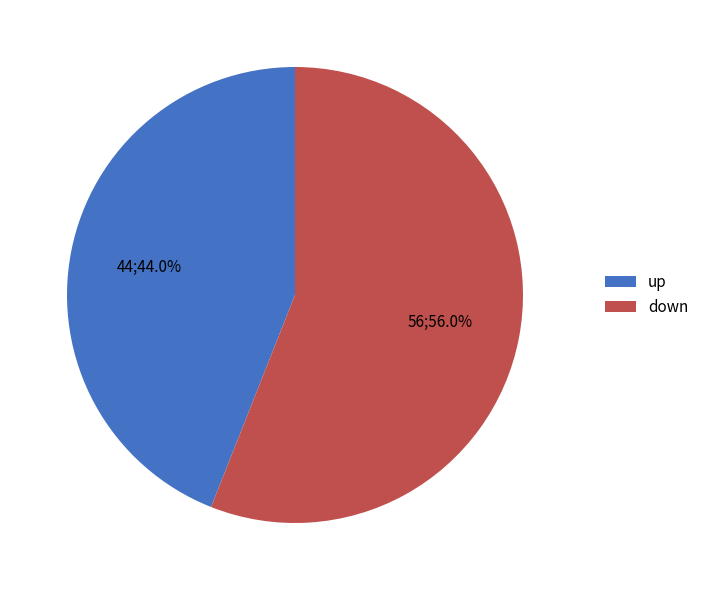

True or false: up accounts for 54% of the total.

False